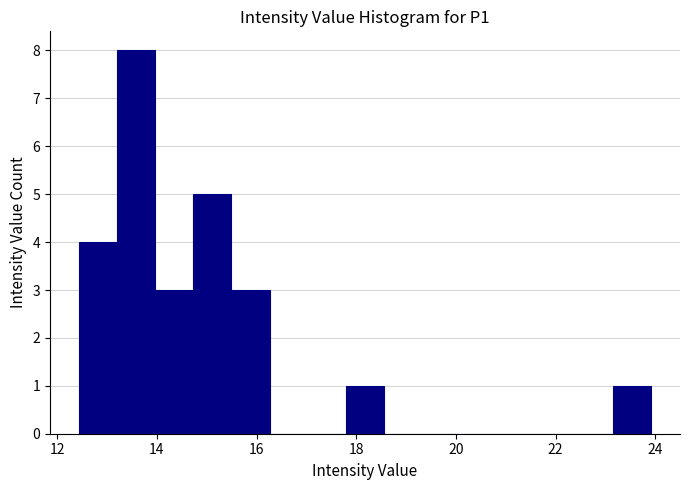

Read against the x-axis, roughly where is the centre of the tallest bar?

13.6